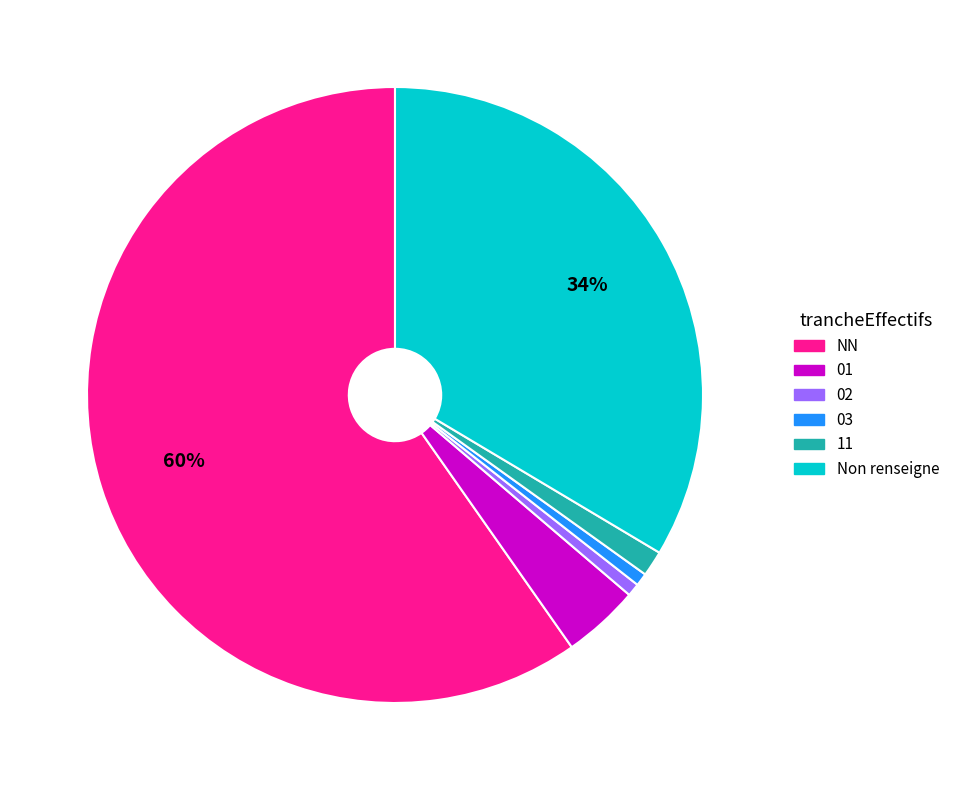

To the nearest percent, what is the average slice percentage?

17%